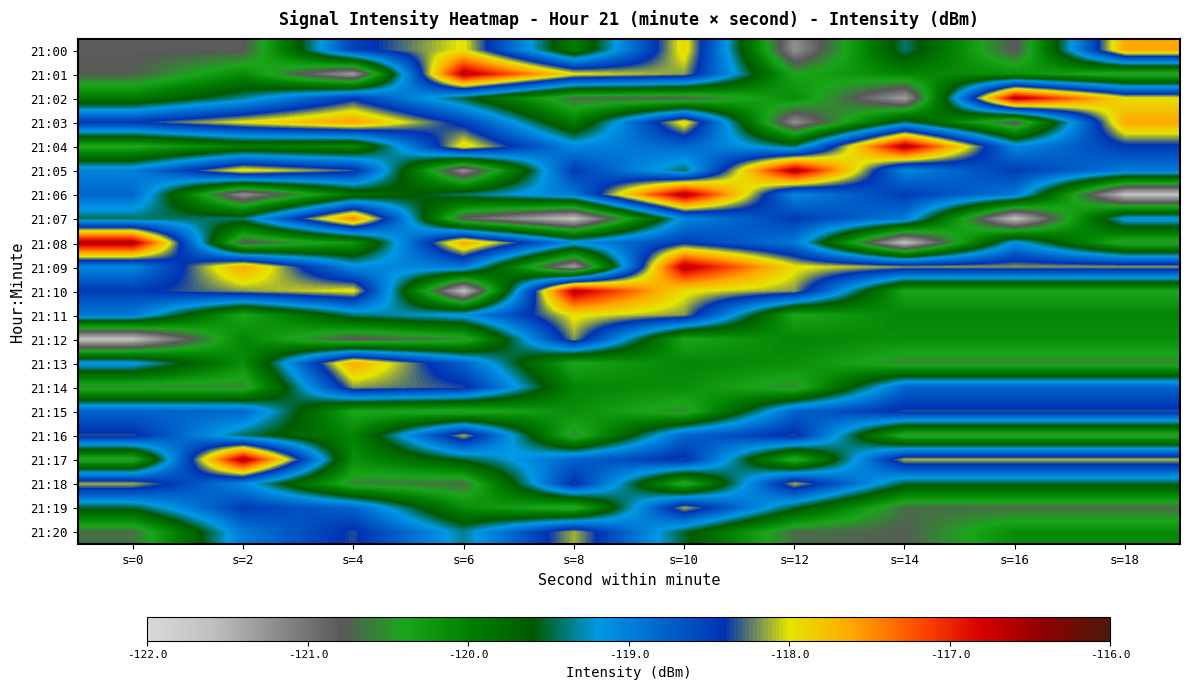

What is the greatest value displayed?

-116.6